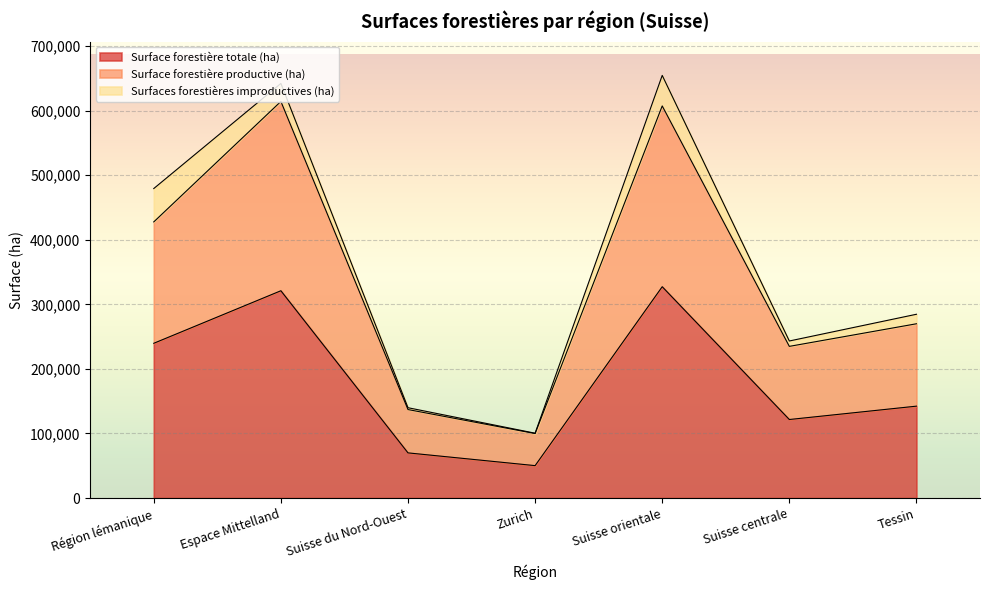

What is the value of the Surface forestière totale (ha) point at the 2nd from the left?

321034